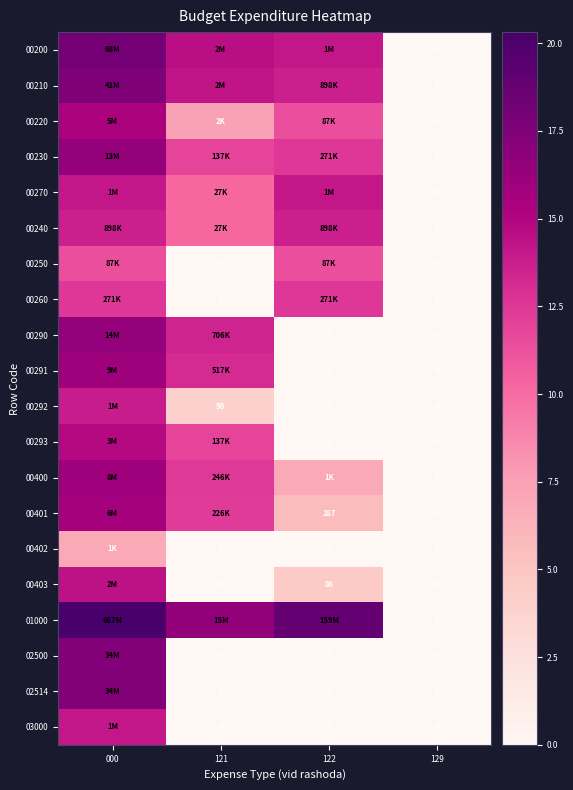

What is the average value of the 00400 series?

8.8